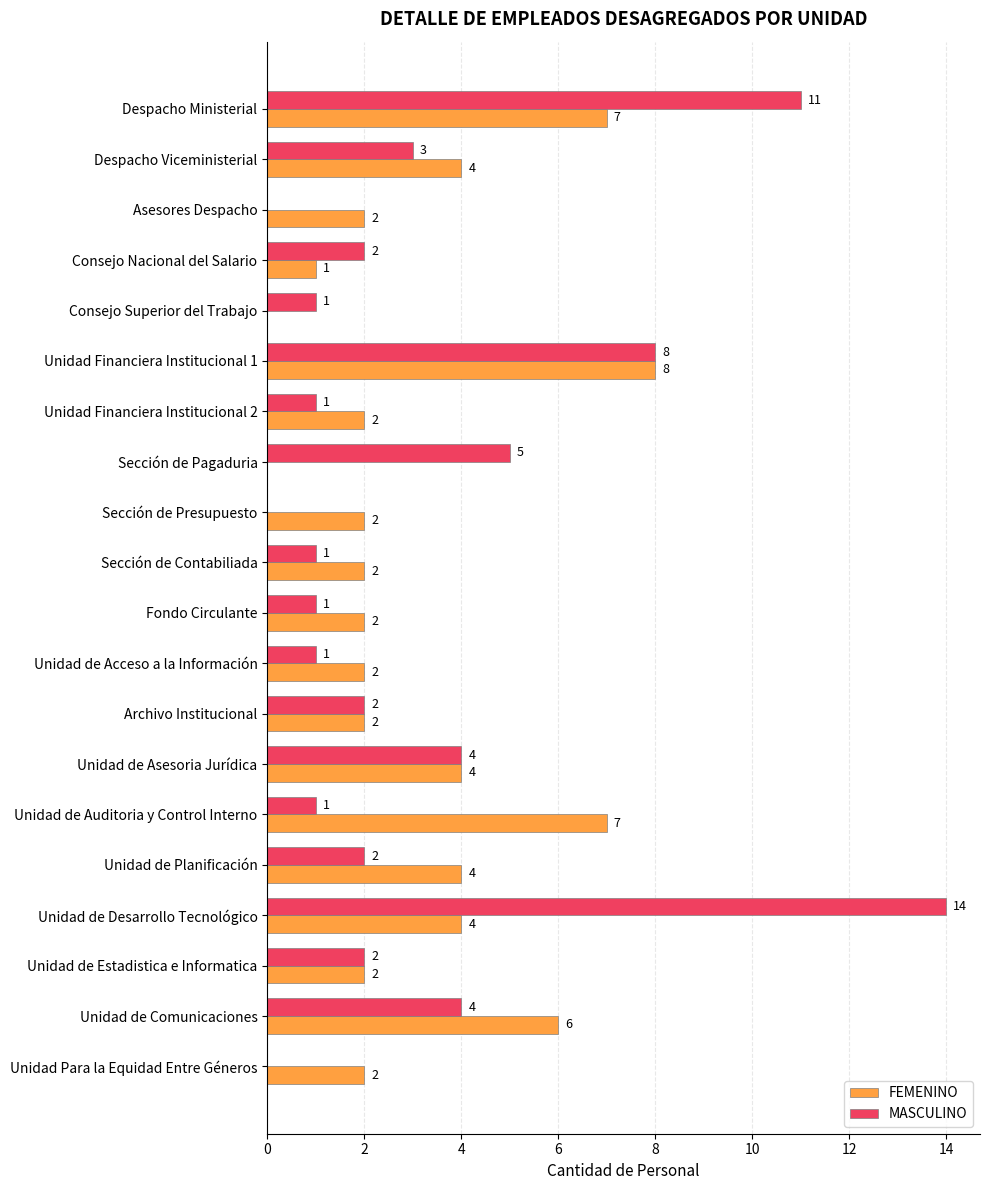

What is the total value across all series at Unidad de Auditoria y Control Interno?

8